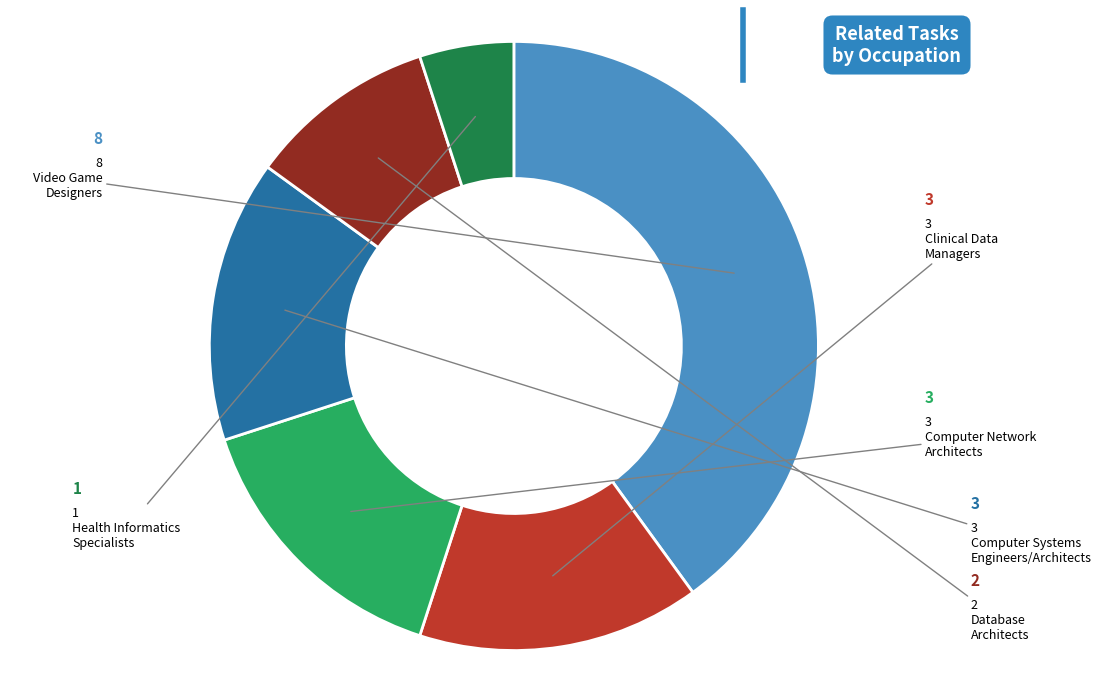

Does any single category account for the majority?

No